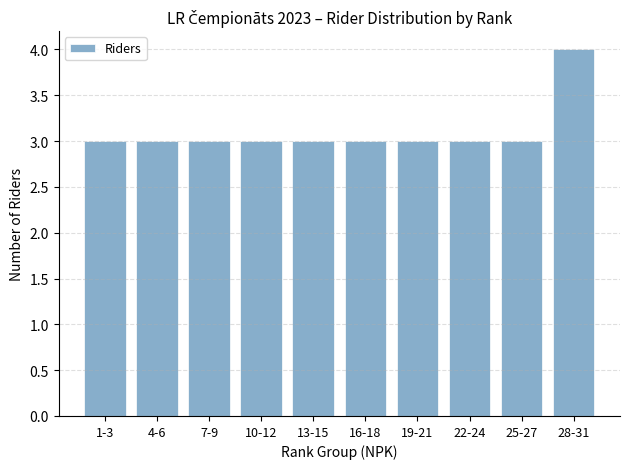

Reading right to left, what are all the values shown in this chart?

4	3	3	3	3	3	3	3	3	3